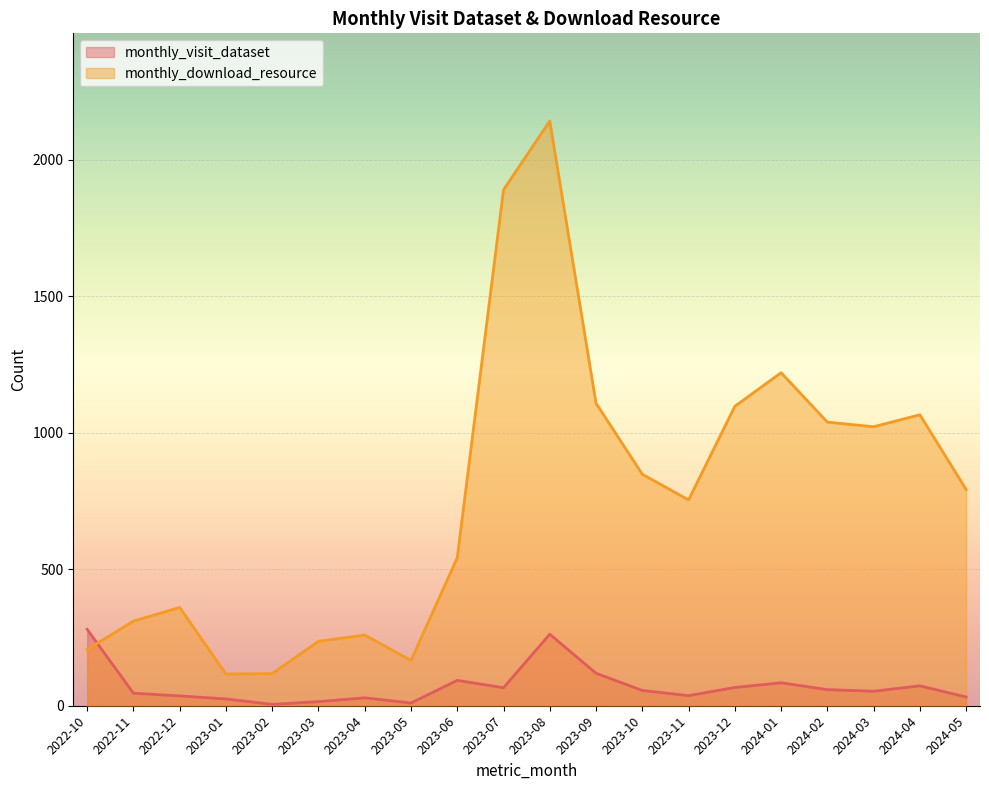

True or false: monthly_download_resource has more than 1 points higher than both neighbors.

True